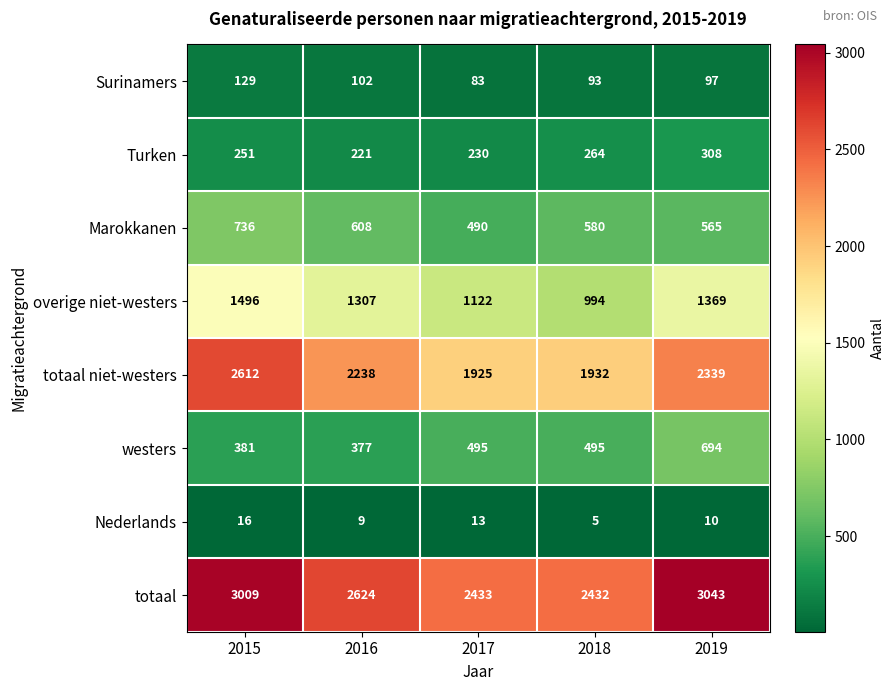

The value of Turken at 2017 is 230. True or false?

True